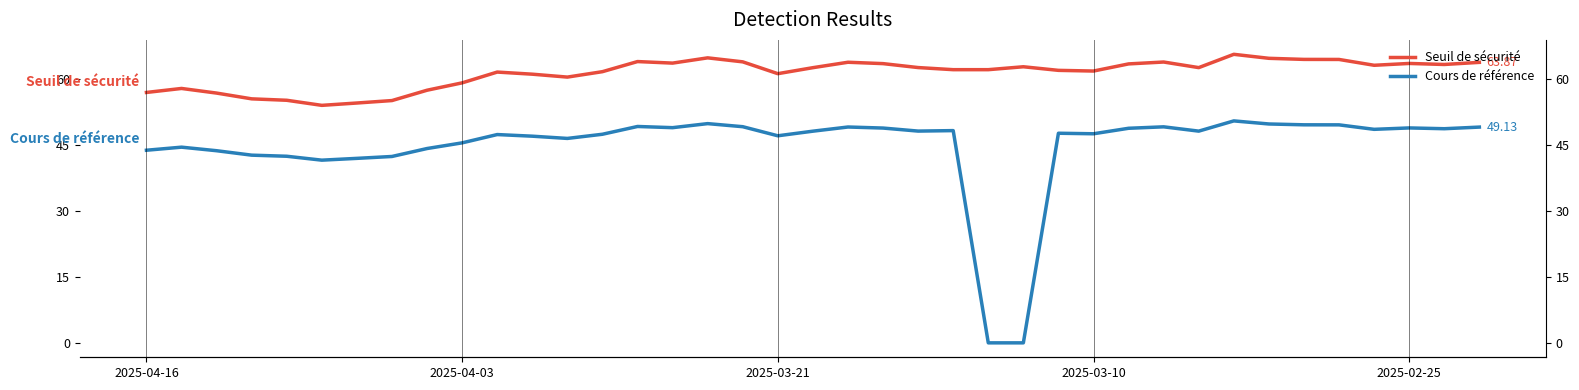

What is the difference between the second highest and second lowest values in the Seuil de sécurité series?

10.3